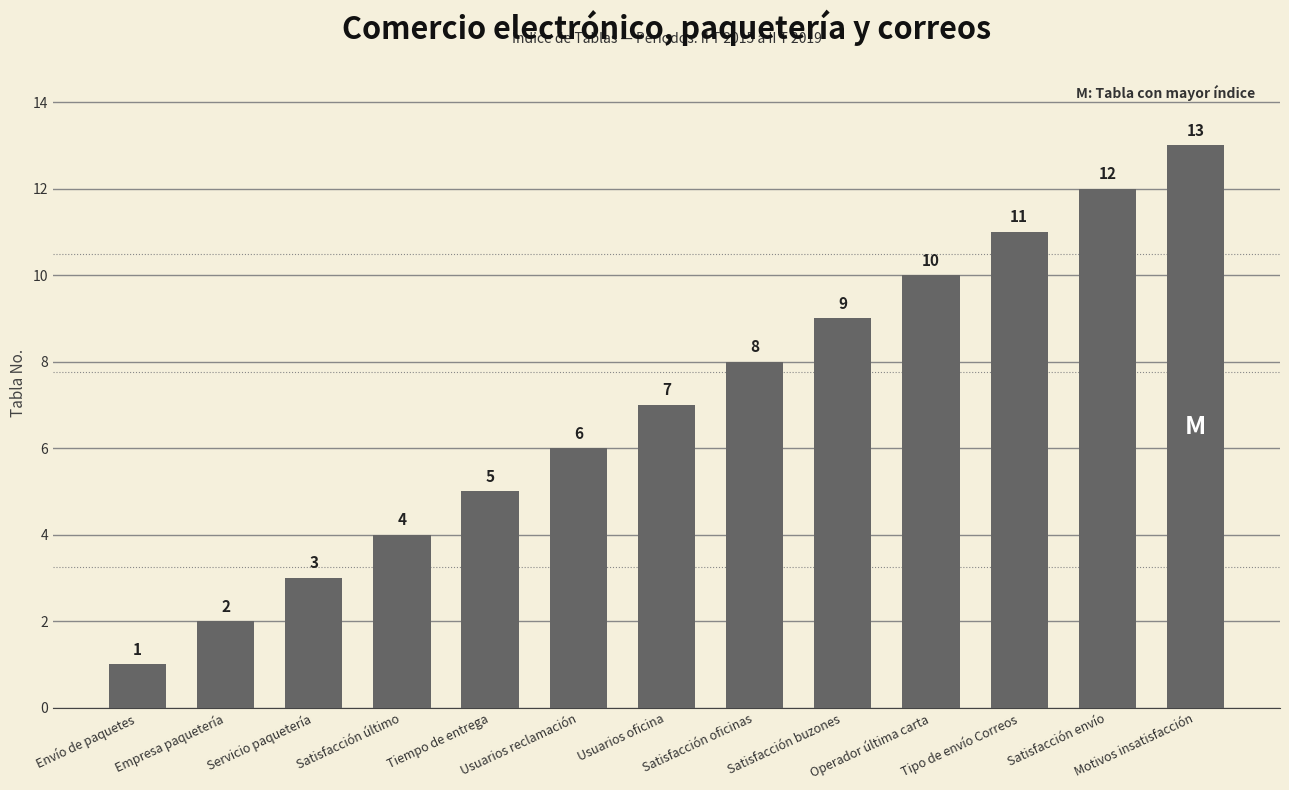

Read the value at Motivos insatisfacción, to the nearest 5.

15